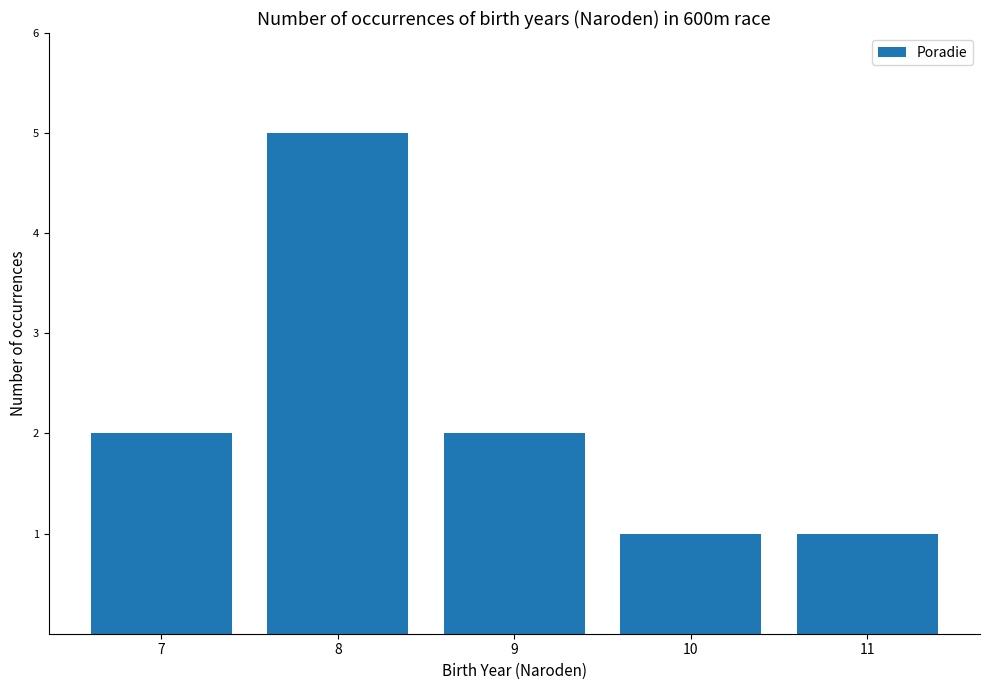

The value at 7 is 3. True or false?

False